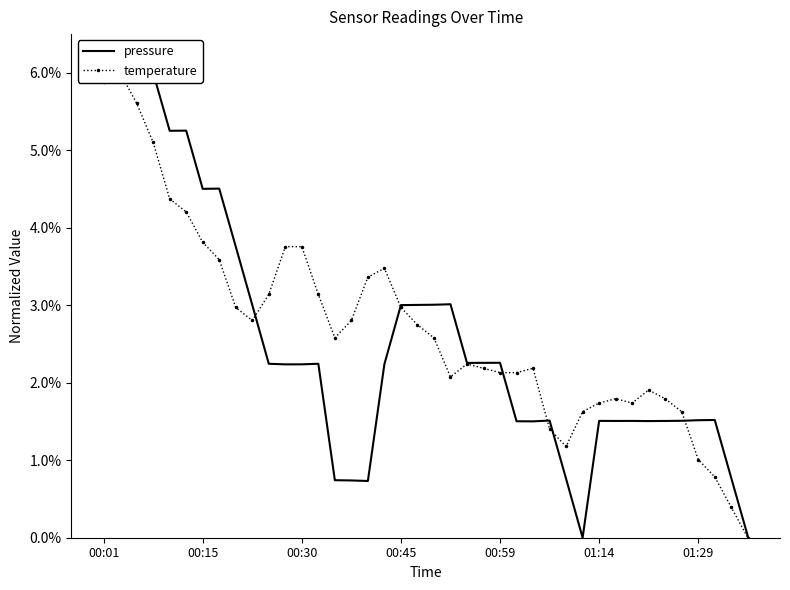

After their last crossing, which series has the higher values: pressure or temperature?

pressure